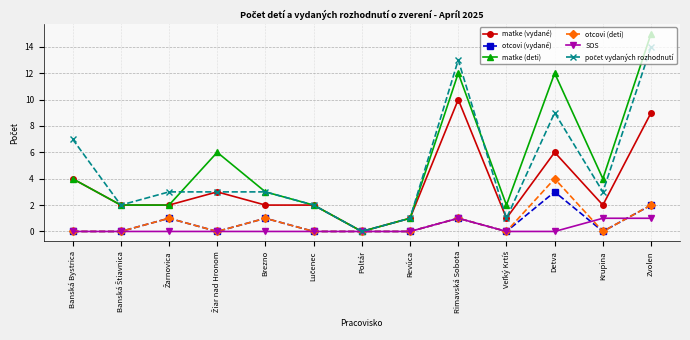

What is the difference between the highest and lowest values at Krupina?

4